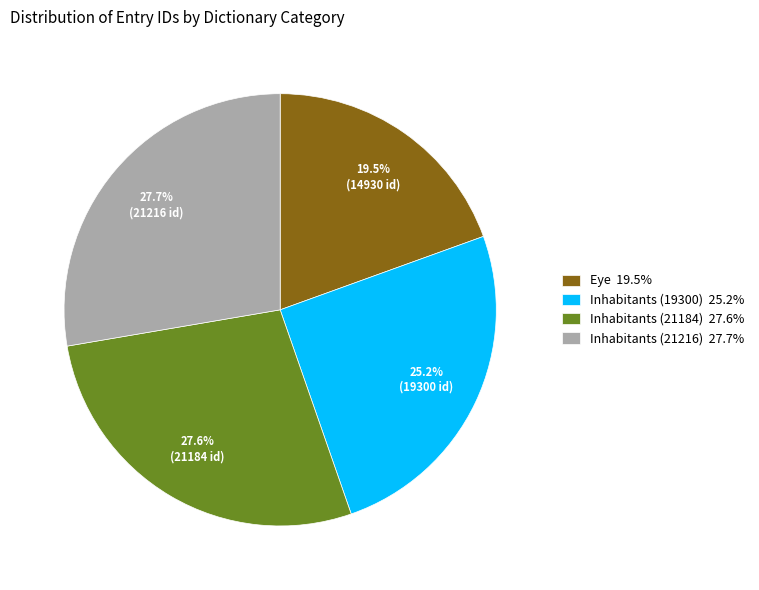

Does Inhabitants (21216) account for over 50% of the chart?

No